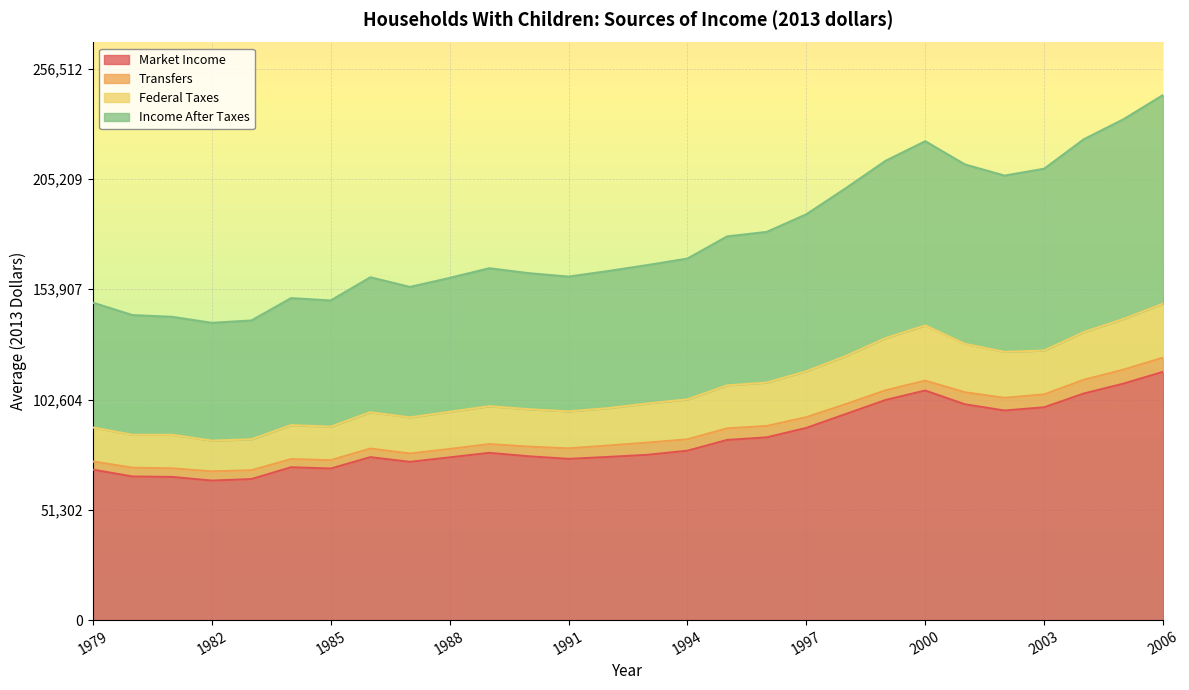

What are all the series names shown in the legend?

Market Income, Transfers, Federal Taxes, Income After Taxes